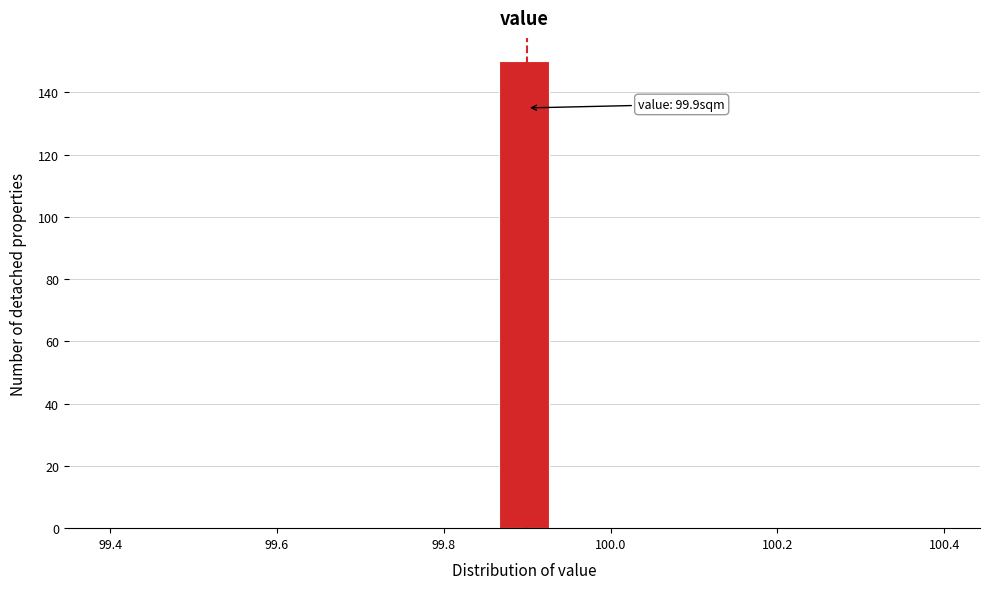

Around what value on the x-axis is the tallest bar? Give the approximate position of its centre, as read against the axis.

99.90